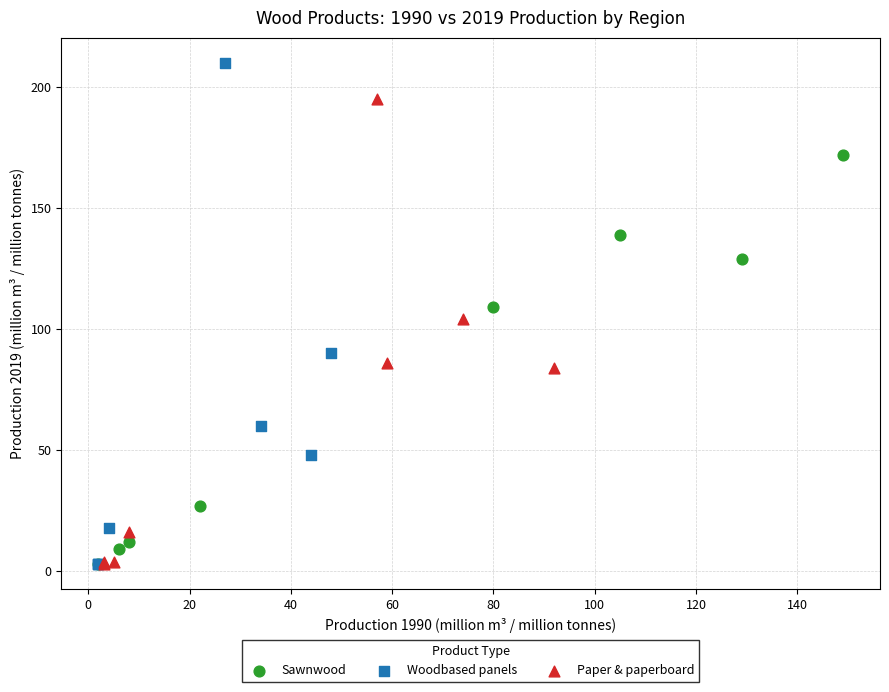

Which series contains the highest Y value?

Woodbased panels